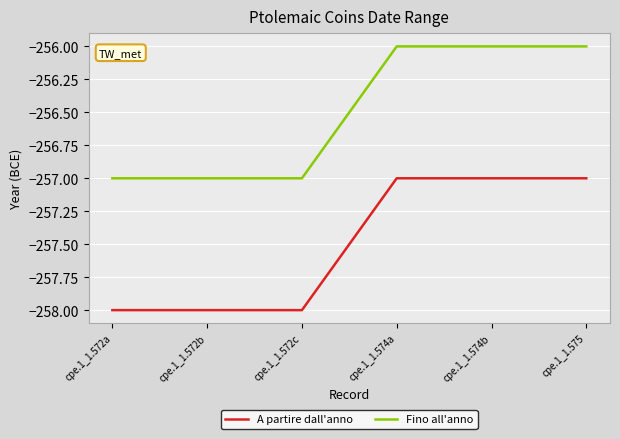

Rank the series at cpe.1_1.574a from highest to lowest value.

Fino all'anno, A partire dall'anno